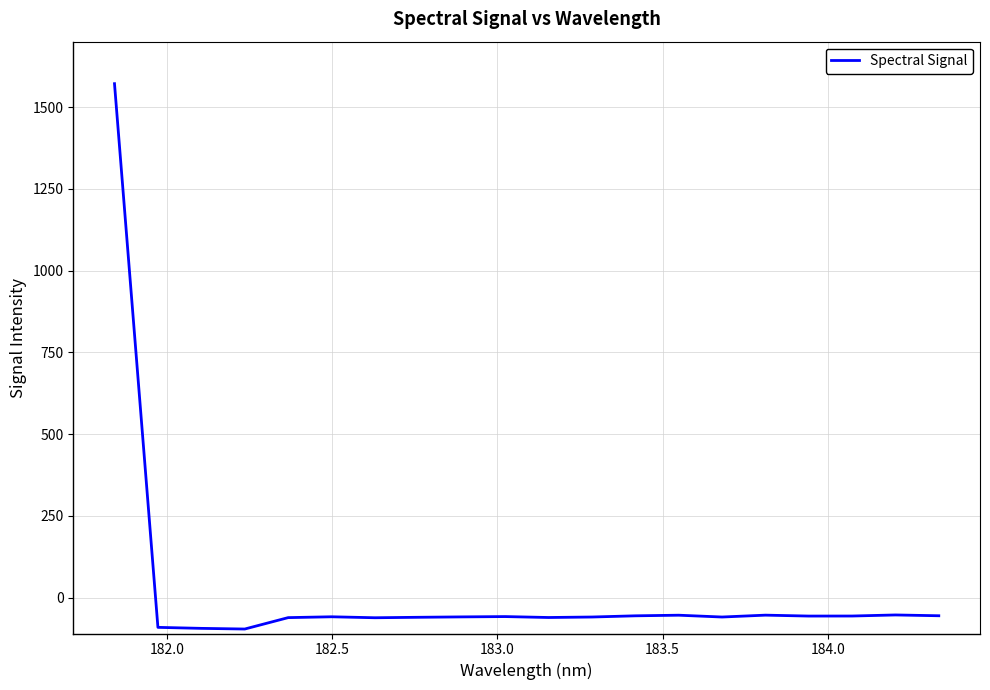

What is the difference between the maximum and minimum values?

1667.8